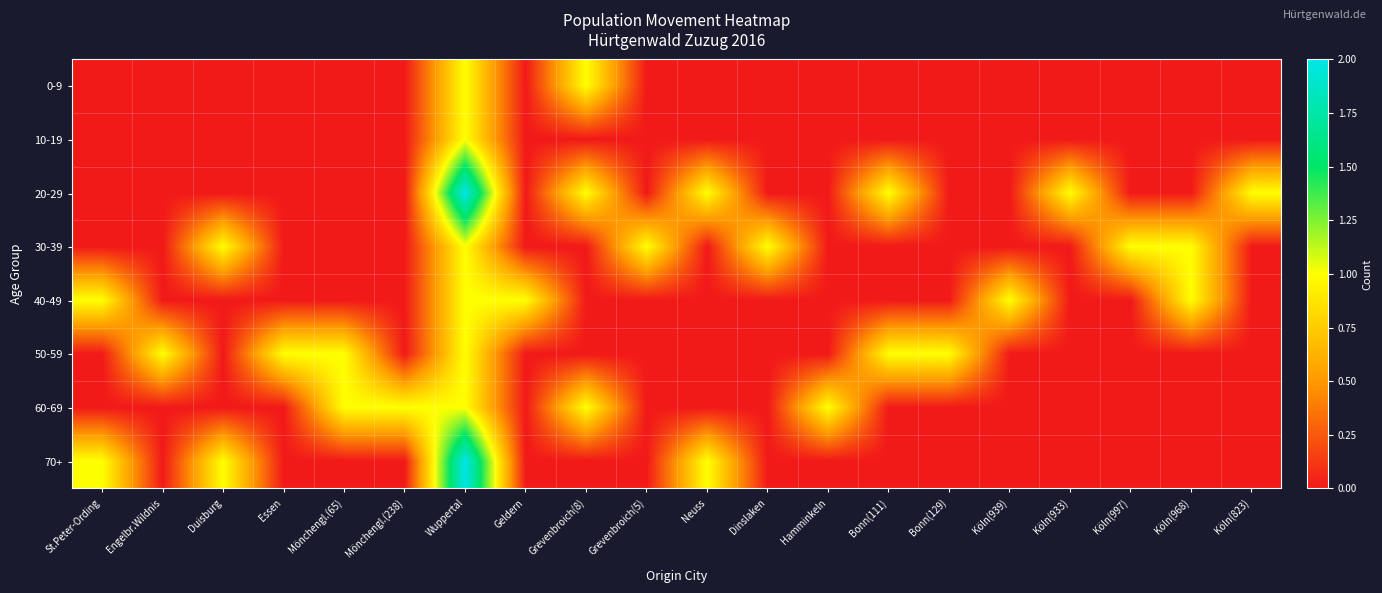

List the series in order of their peak value, highest first.

20-29, 70+, 0-9, 10-19, 30-39, 40-49, 50-59, 60-69